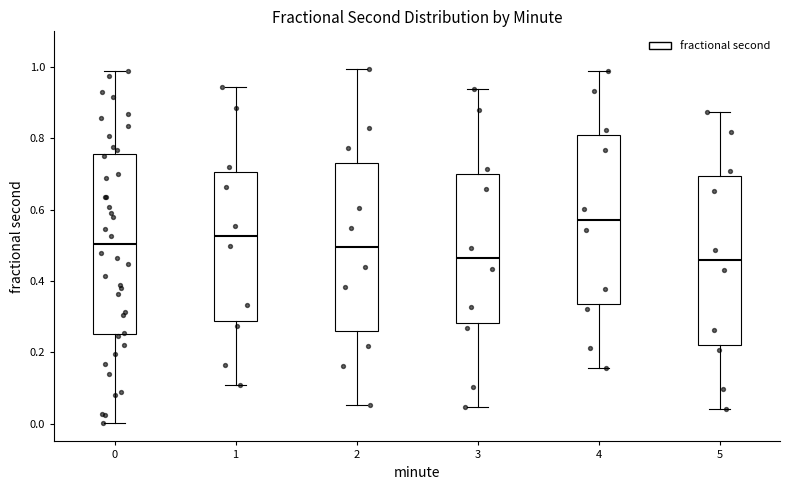

Where is the upper edge of the box at x = 3 on the y-axis? The values are not printed on the chart, so give them approximately, as read against the axis.

0.70